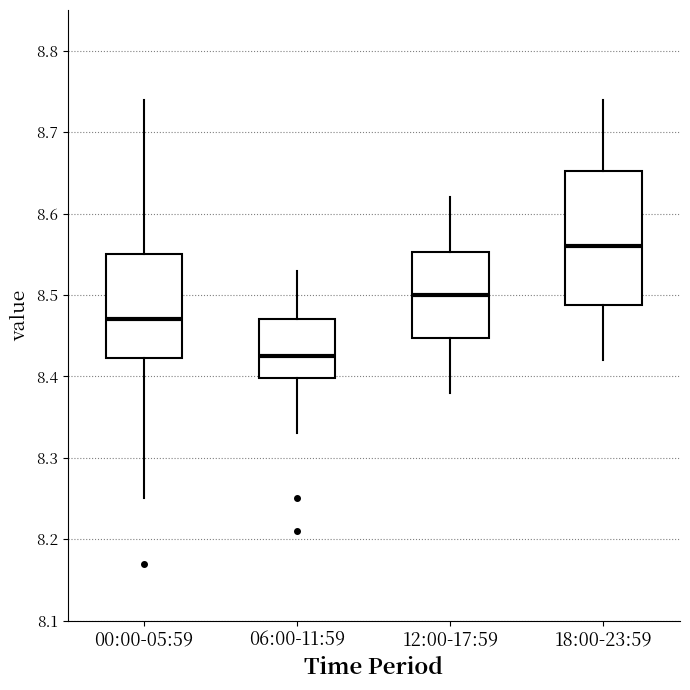

Where is the upper edge of the box for 18:00-23:59 on the y-axis? The values are not printed on the chart, so give them approximately, as read against the axis.

8.65